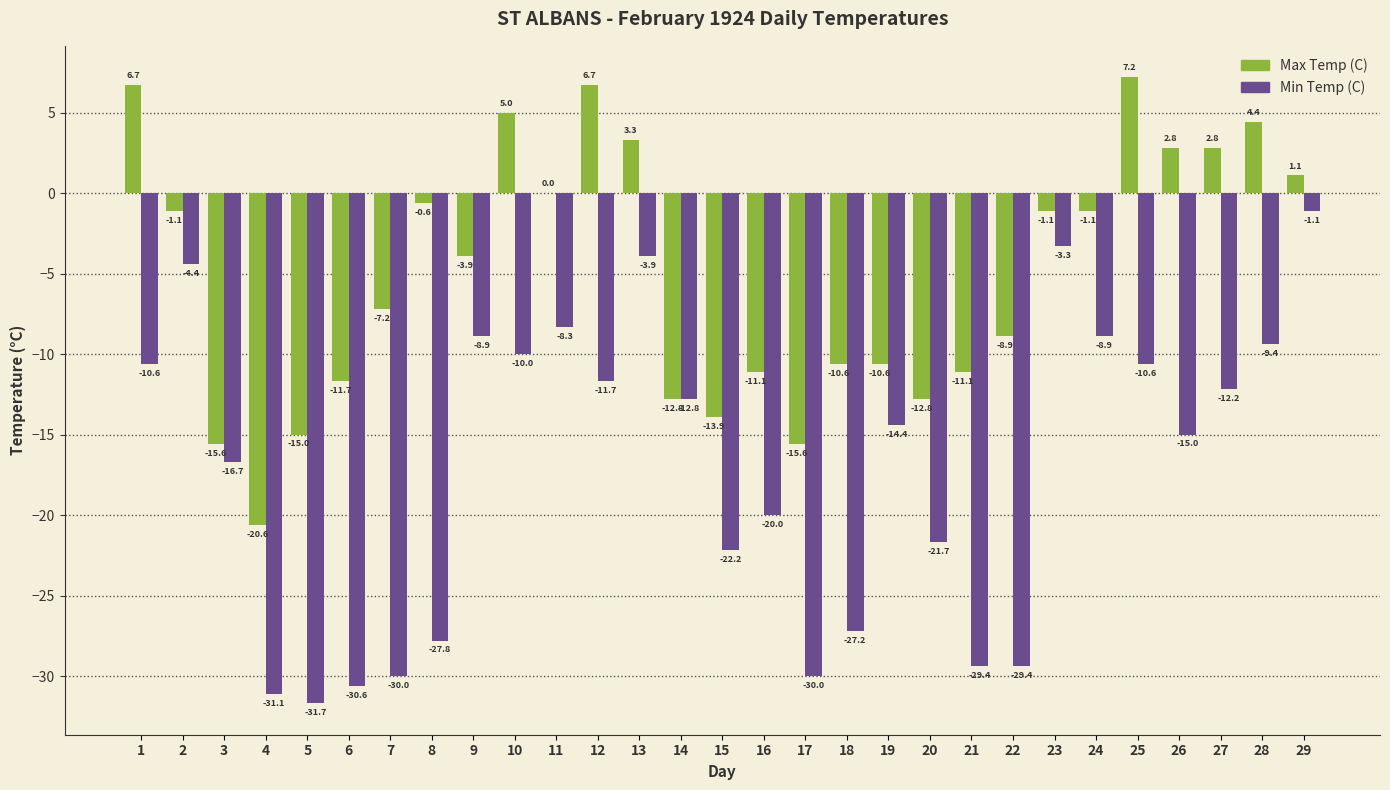

What is the difference between the Min Temp (C) values at 9 and 7?

21.1